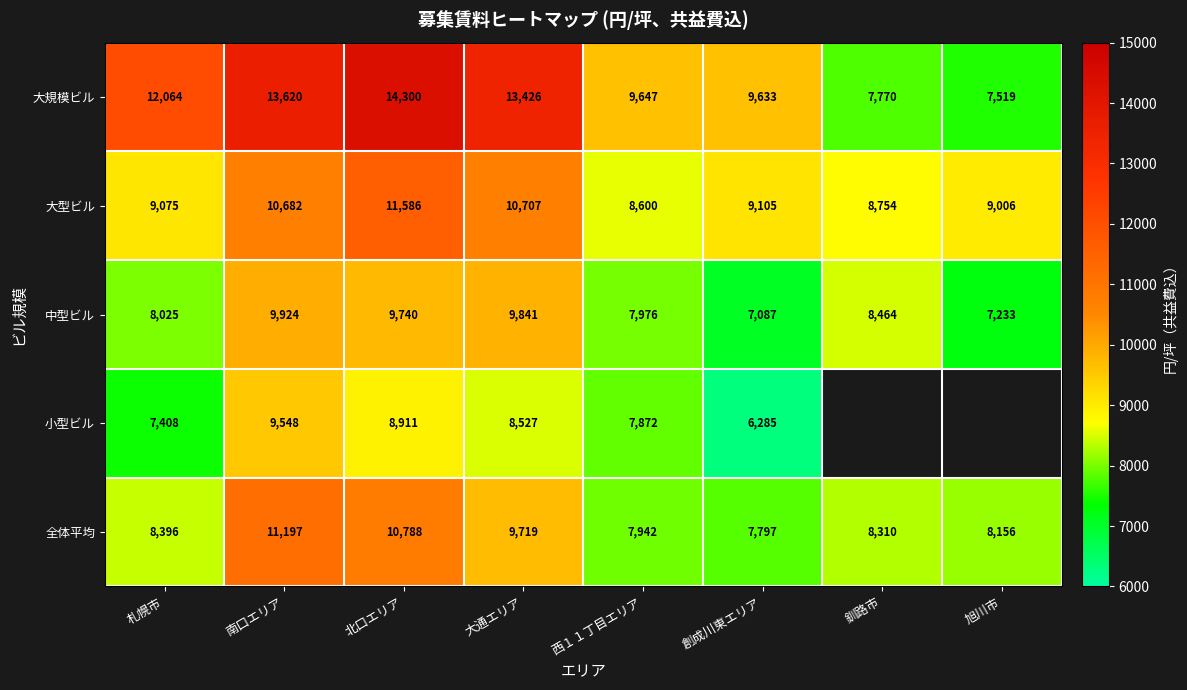

Rank the series at 創成川東エリア from highest to lowest value.

大規模ビル, 大型ビル, 全体平均, 中型ビル, 小型ビル